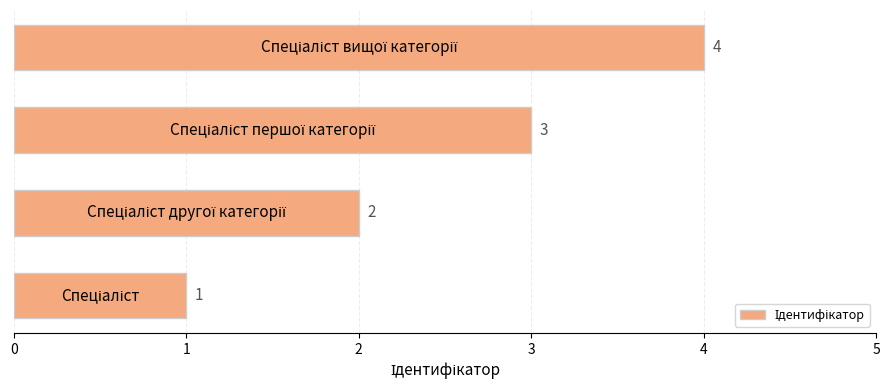

Count the values in the range 2 to 4.

3